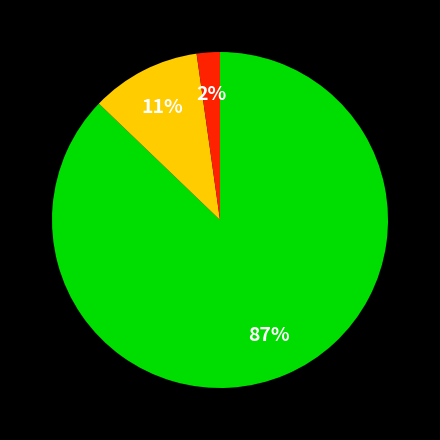

To the nearest percent, what is the difference between the largest and smallest slice percentages?

85%